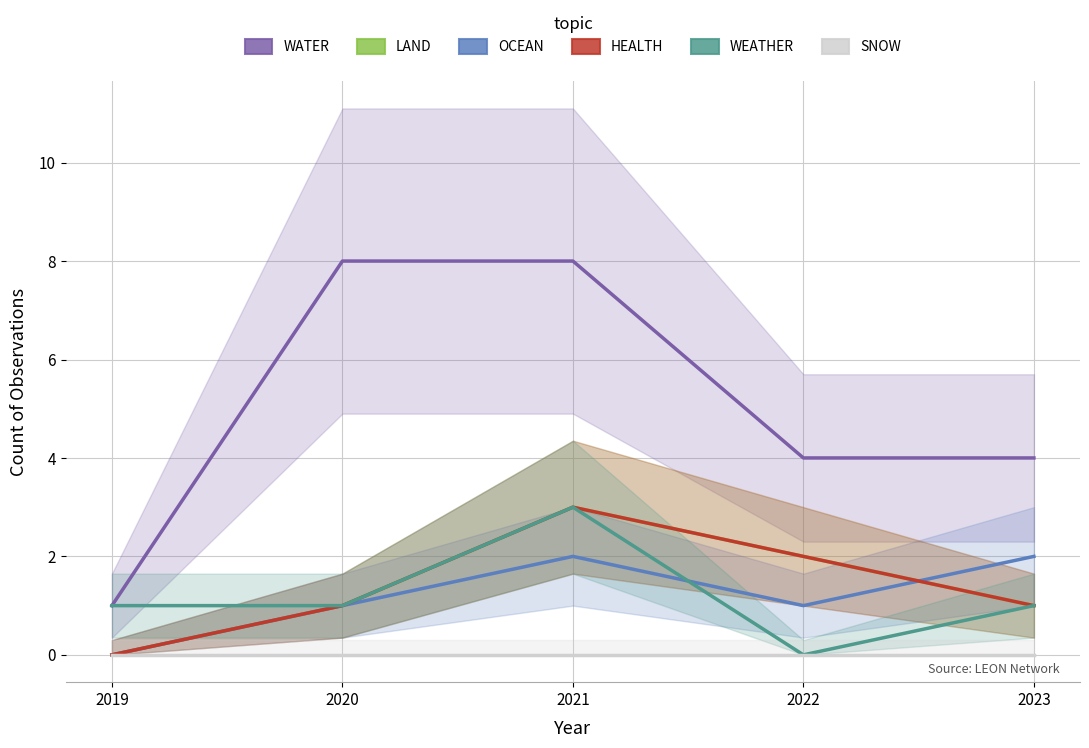

Which has a higher value, 2020 or 2021?

2020